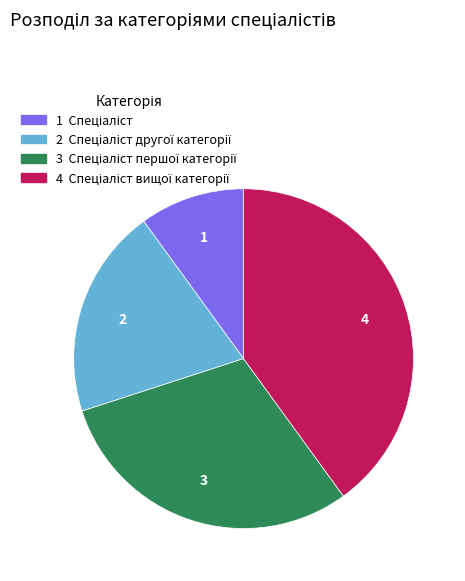

Is there any slice that represents more than half of the pie?

No